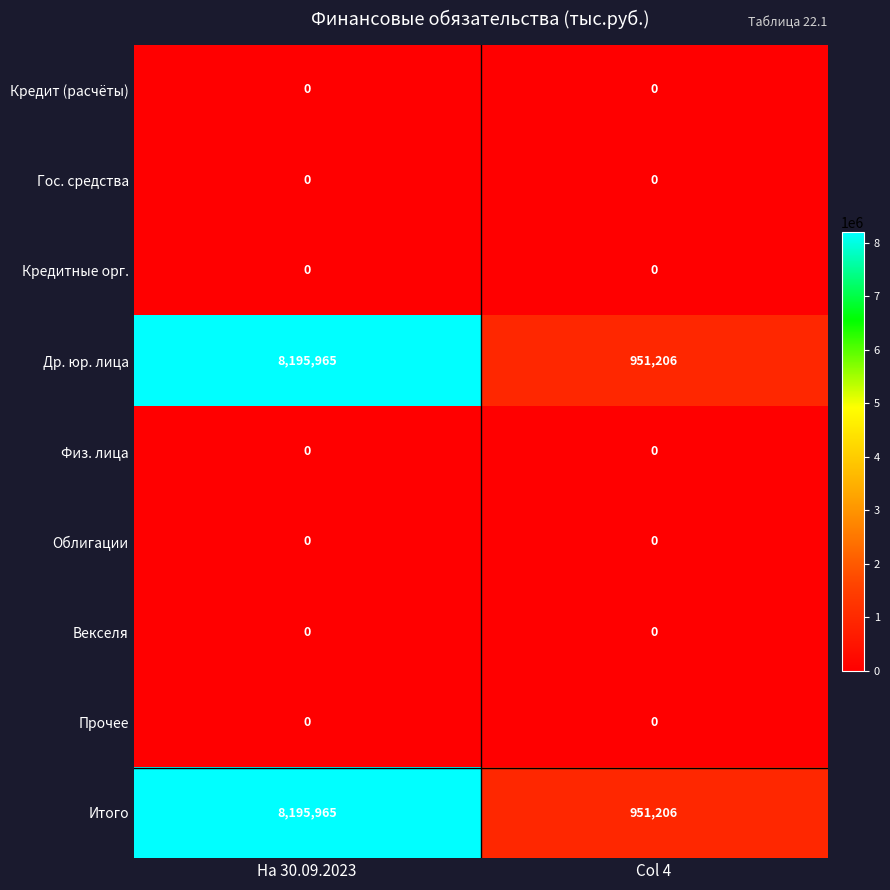

What is the difference between the highest and lowest values at На 30.09.2023?

8195965